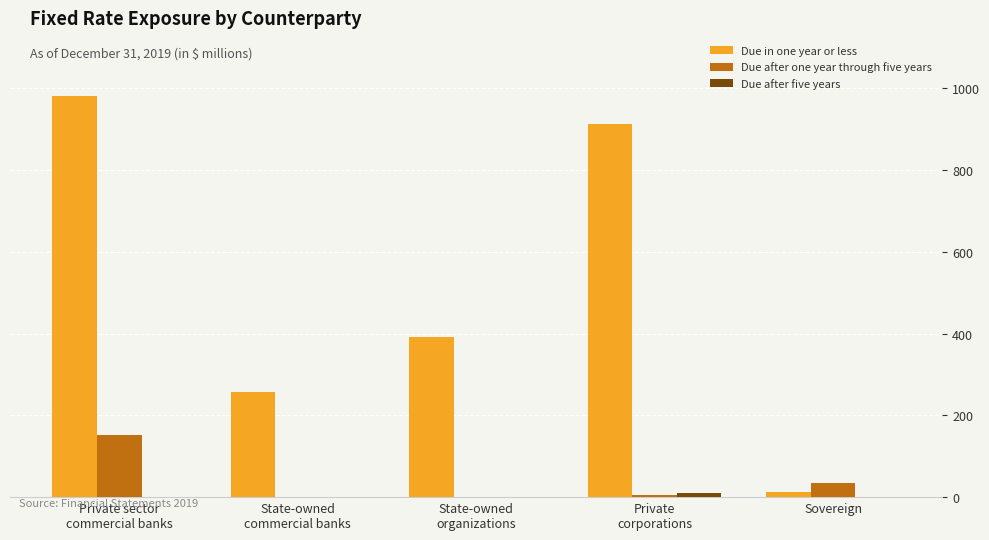

What is the maximum value shown in the chart?

981